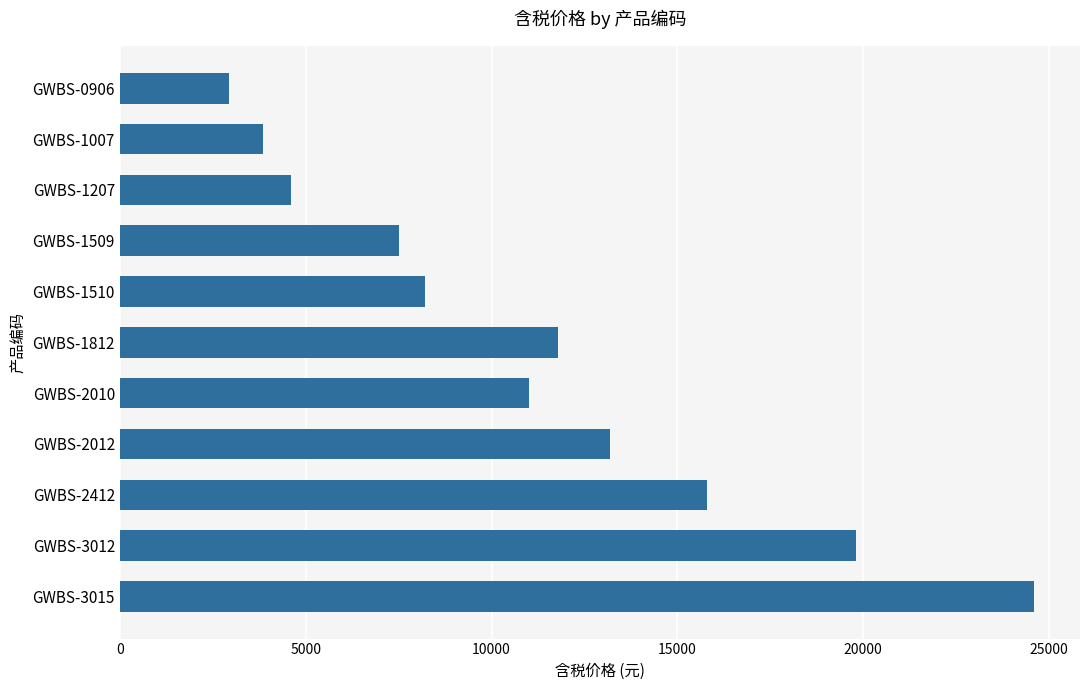

What is the value of the 11th bar from the top?

24600